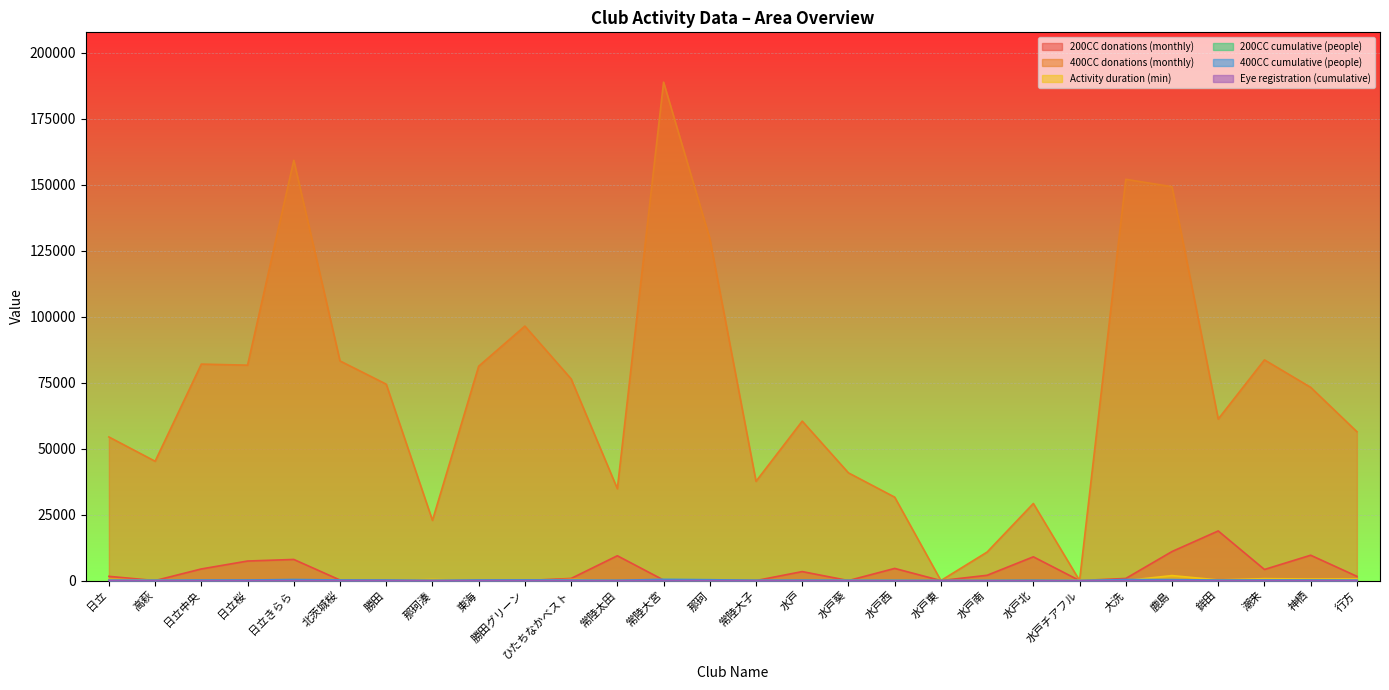

How many values in the Eye registration (cumulative) series exceed 0?

7